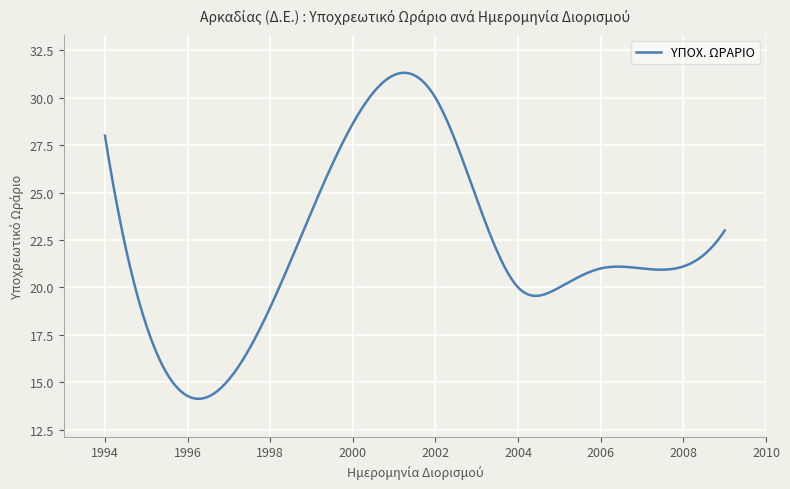

Is this an area chart (filled region under the line)?

No